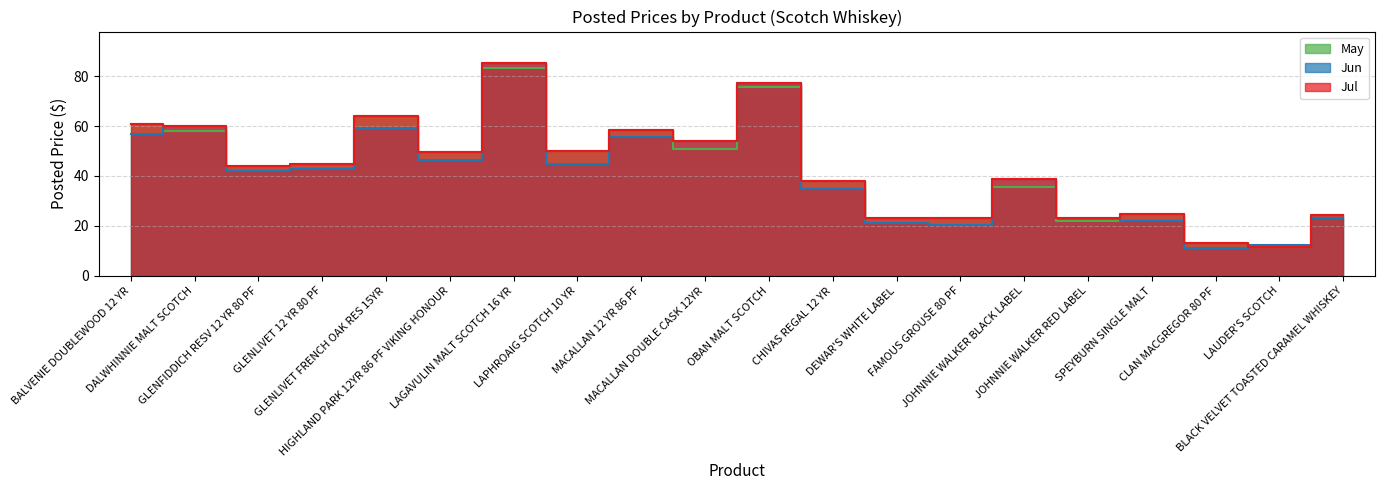

Which has a higher value, DEWAR'S WHITE LABEL or LAUDER'S SCOTCH?

DEWAR'S WHITE LABEL